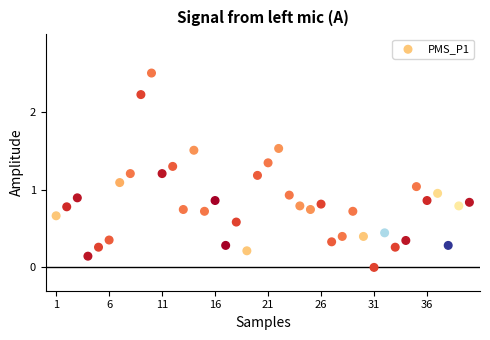

What is the range of Y values (max minus min)?

2.5